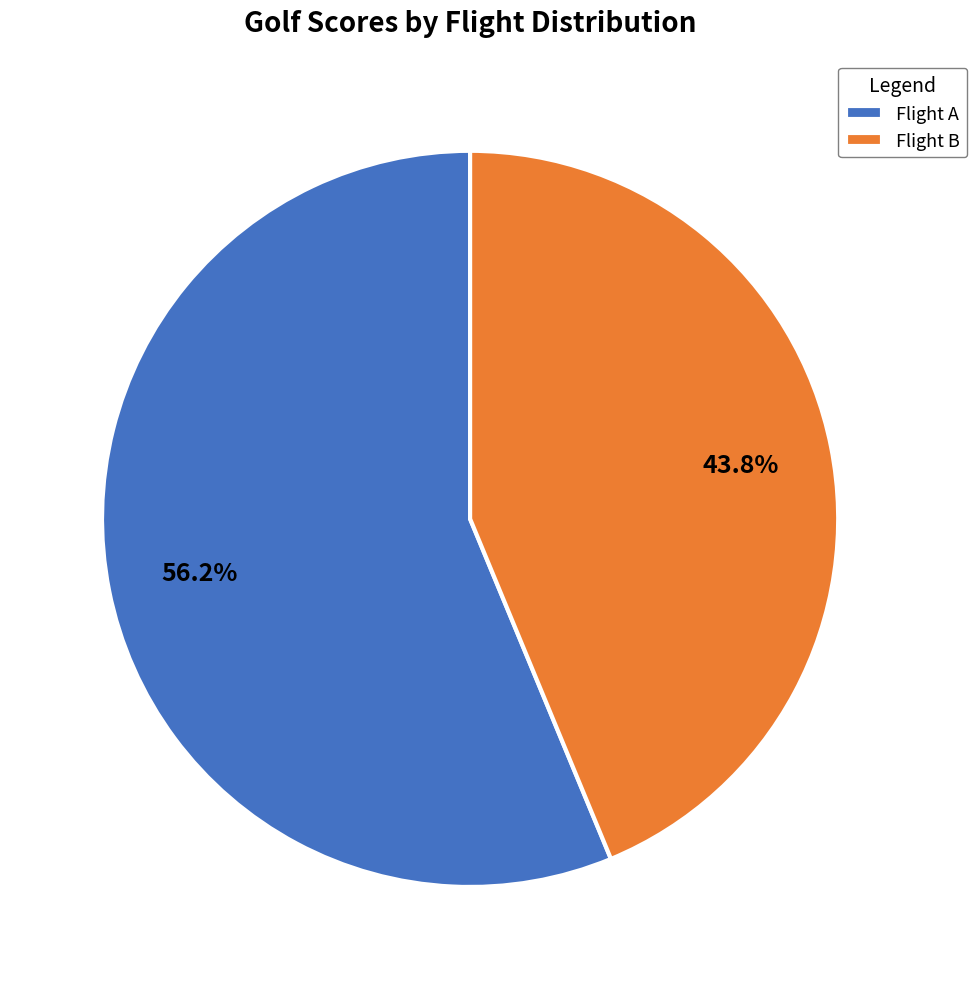

To the nearest percent, what is the average slice percentage?

50%